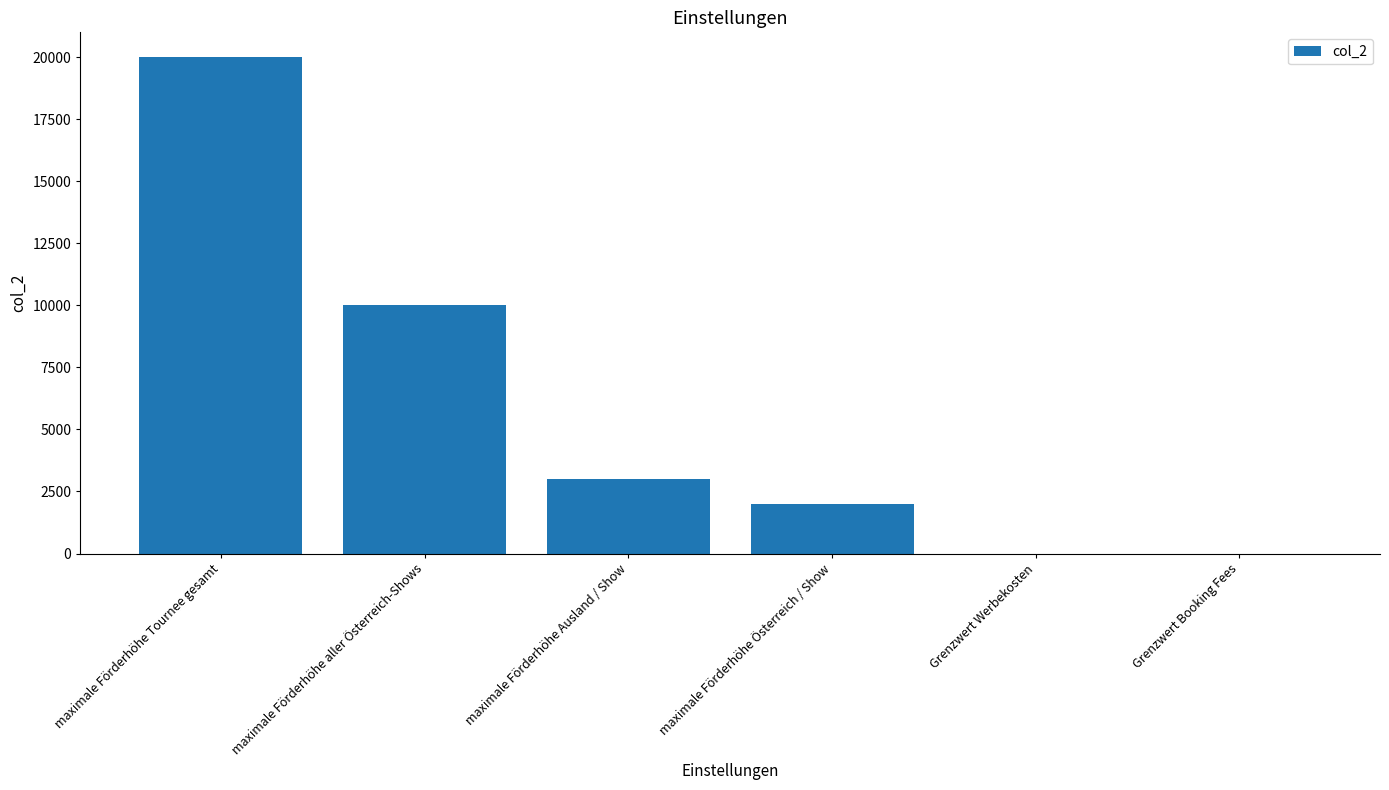

The value at maximale Förderhöhe aller Österreich-Shows is 10000.0. True or false?

True